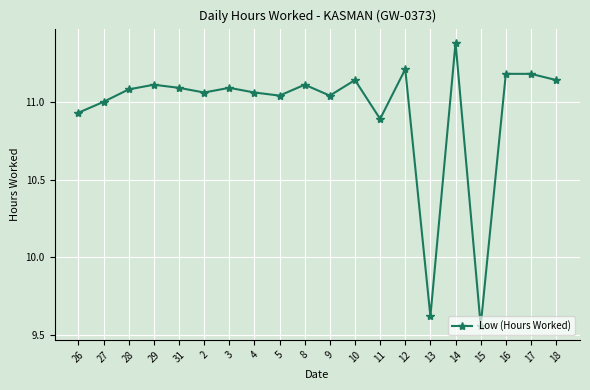

True or false: the data shows 10.9 at 26.

True